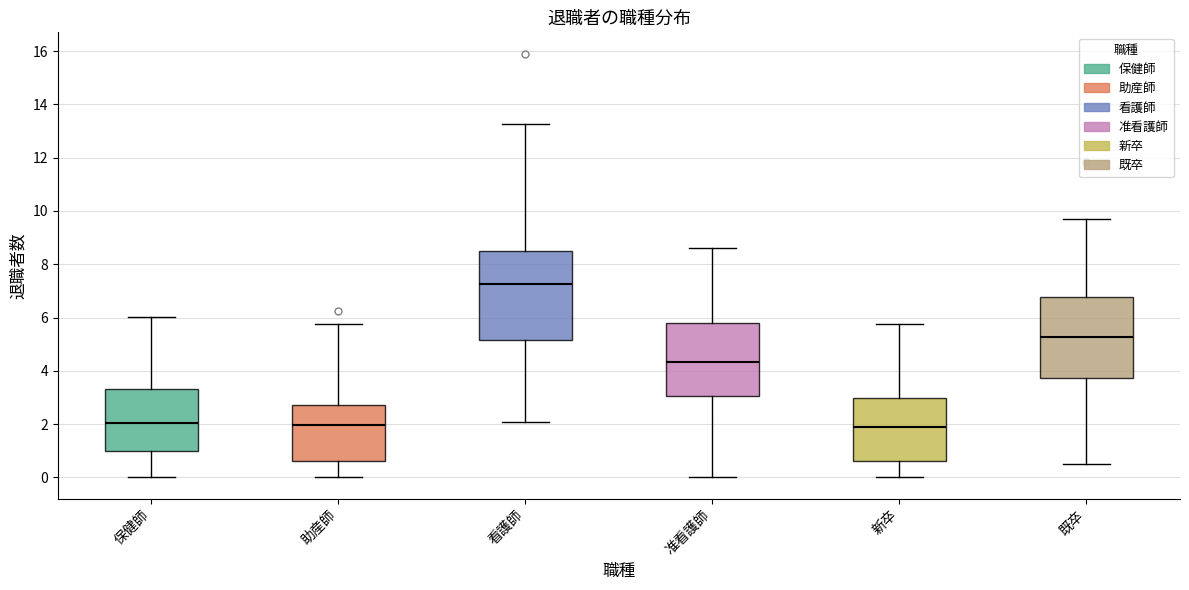

Which box's median line is the highest?

看護師